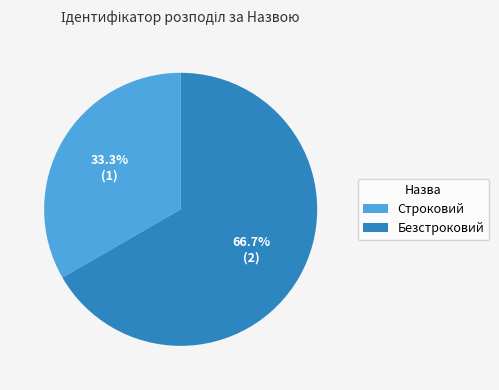

What is the smallest slice in the pie chart?

Строковий